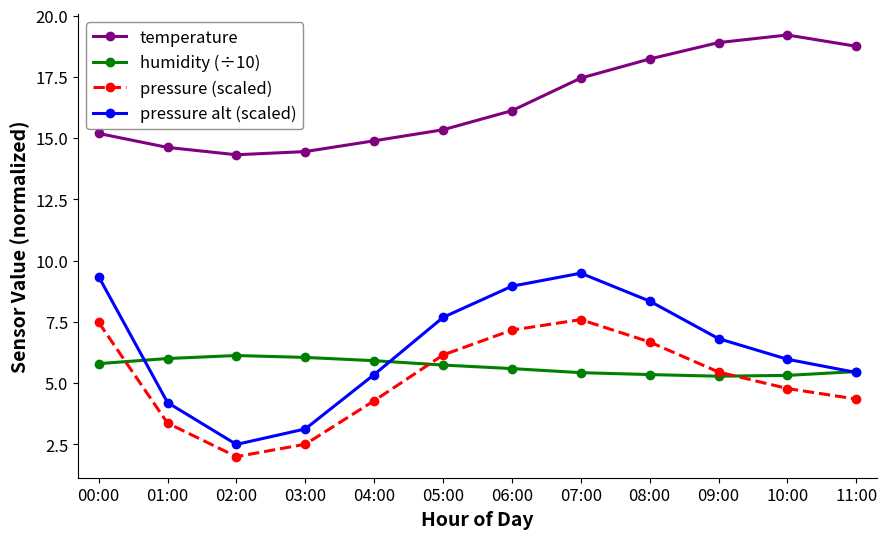

How many lines are shown in the chart?

4